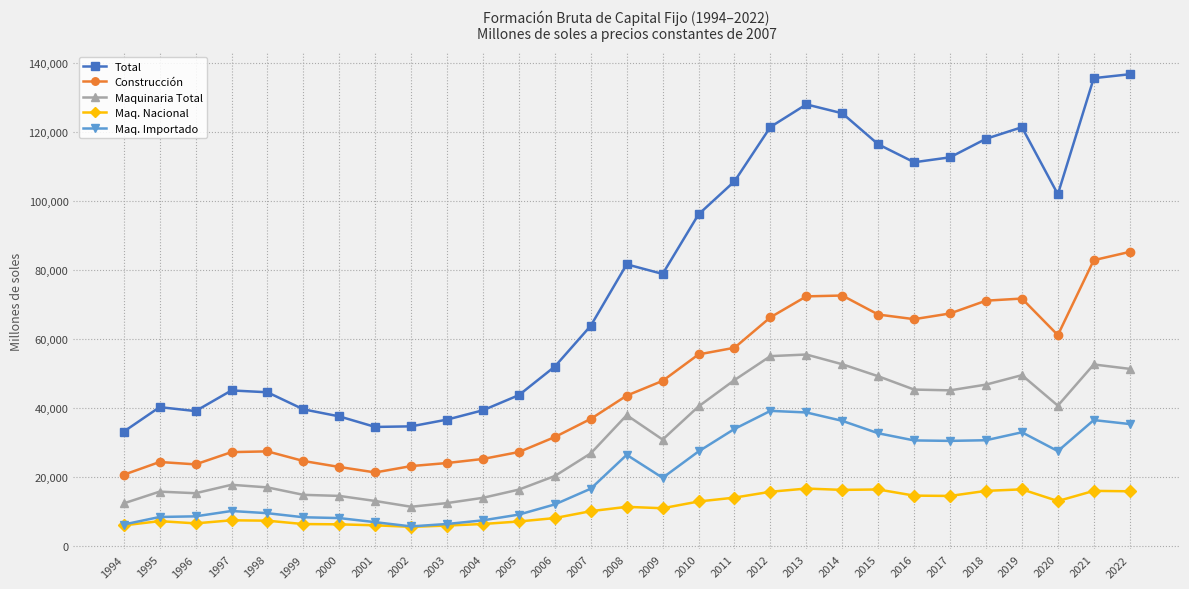

What is the difference between the Construcción values at 2018 and 2017?

3699